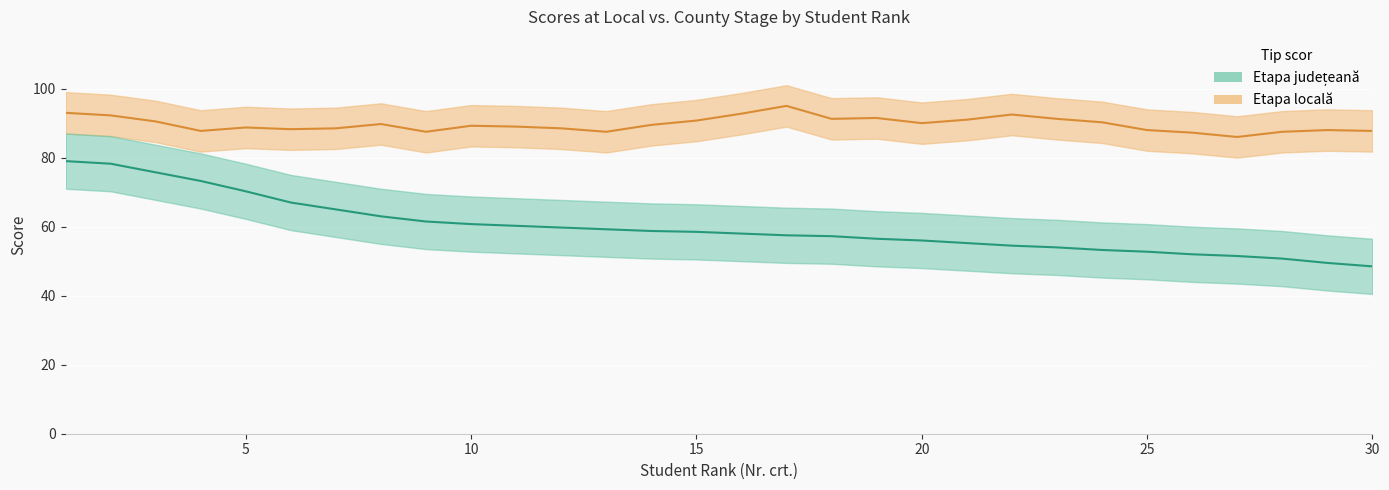

Rank the categories by value from lowest to highest.

30, 29, 28, 27, 26, 25, 24, 23, 22, 21, 20, 19, 18, 17, 16, 15, 14, 13, 12, 11, 10, 9, 8, 7, 6, 5, 4, 3, 2, 1